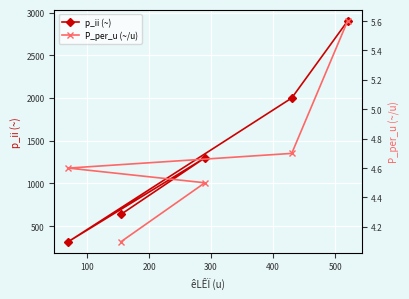

What is the highest value of the p_ii (~) series?

2900